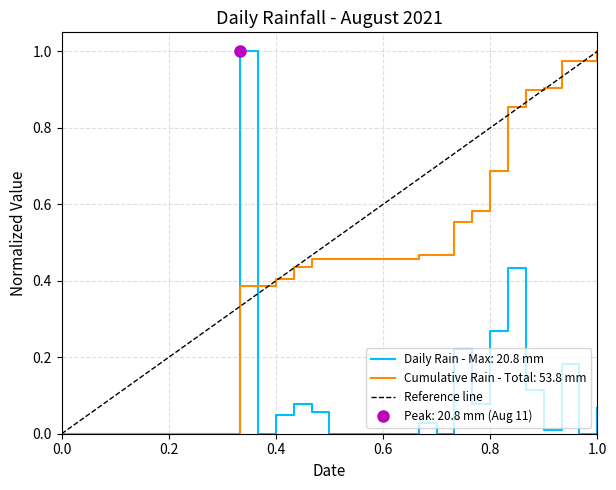

True or false: Daily Rain - Max: 20.8 mm has a value of 0.0 at 0.6.

True